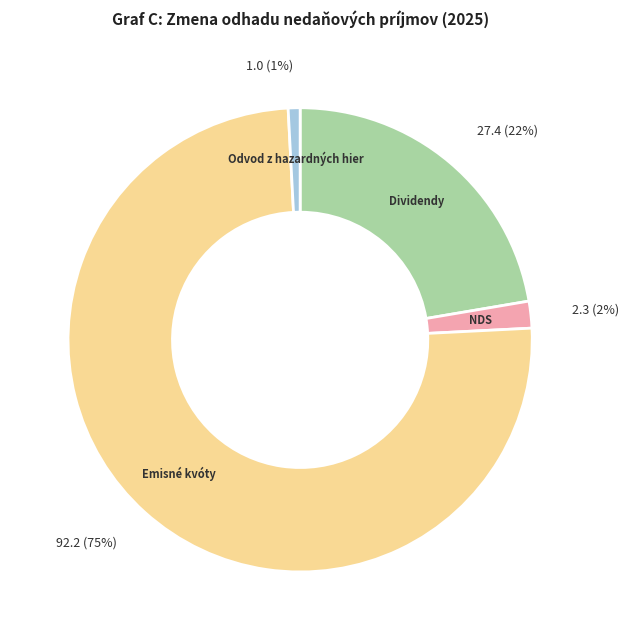

To the nearest percent, what is the combined percentage of NDS and Emisné kvóty?

77%